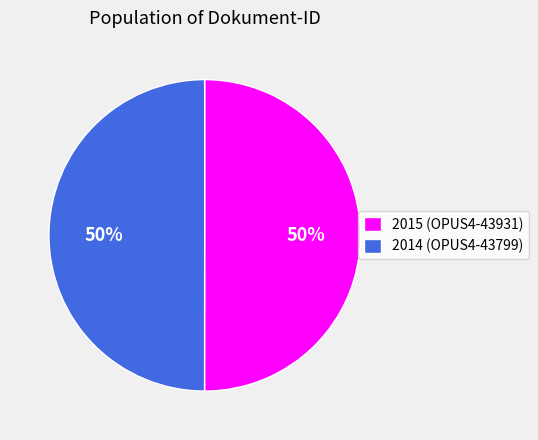

Do 2015 (OPUS4-43931) and 2014 (OPUS4-43799) together represent more than half of the pie?

Yes